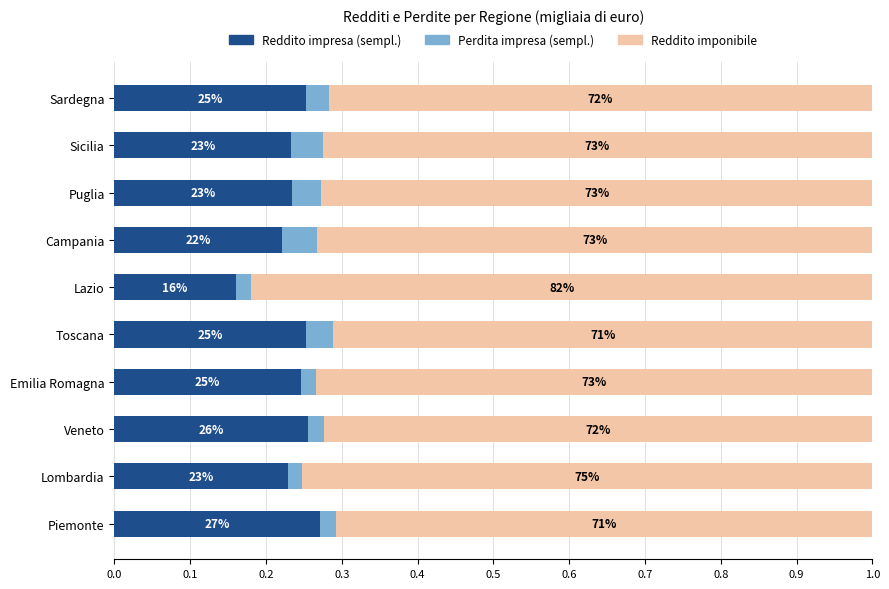

Which series has the widest spread of values?

Reddito imponibile